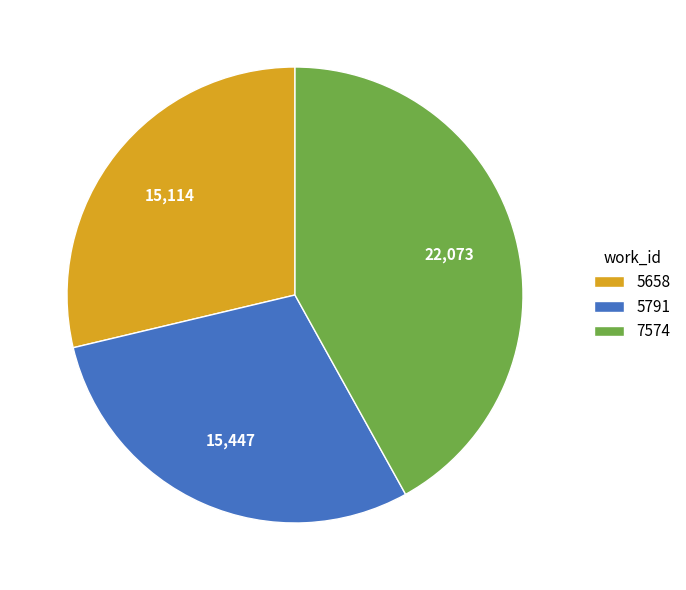

Count the number of slices in the pie.

3